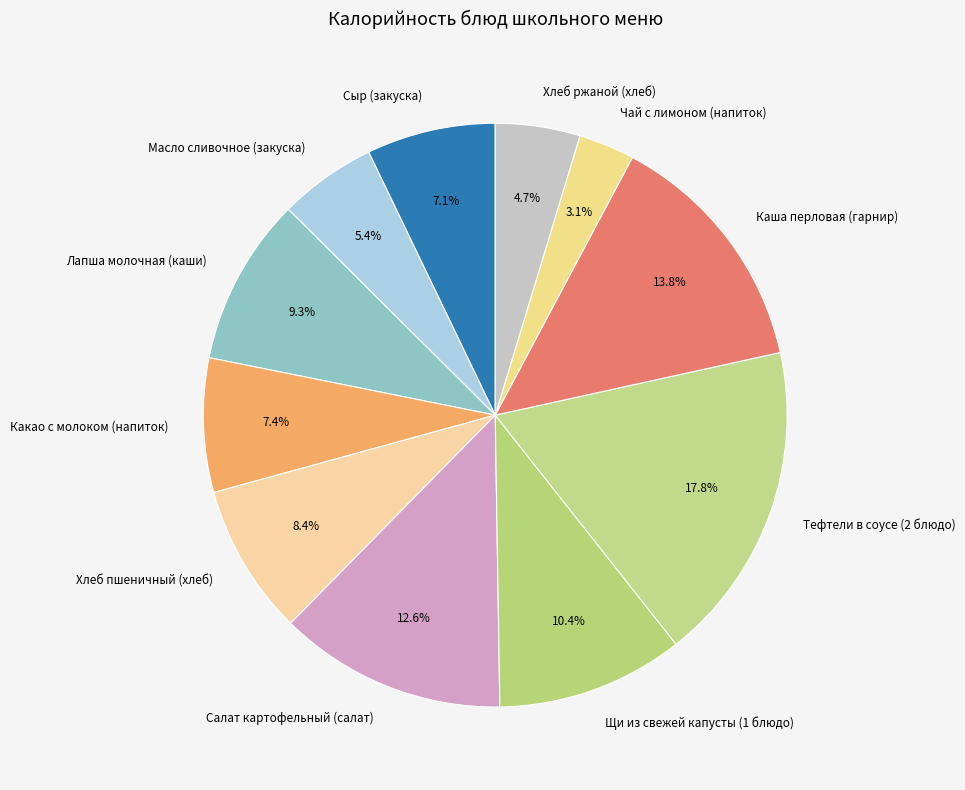

What is the ratio of the value at Щи из свежей капусты (1 блюдо) to the value at Какао с молоком (напиток)?

1.4